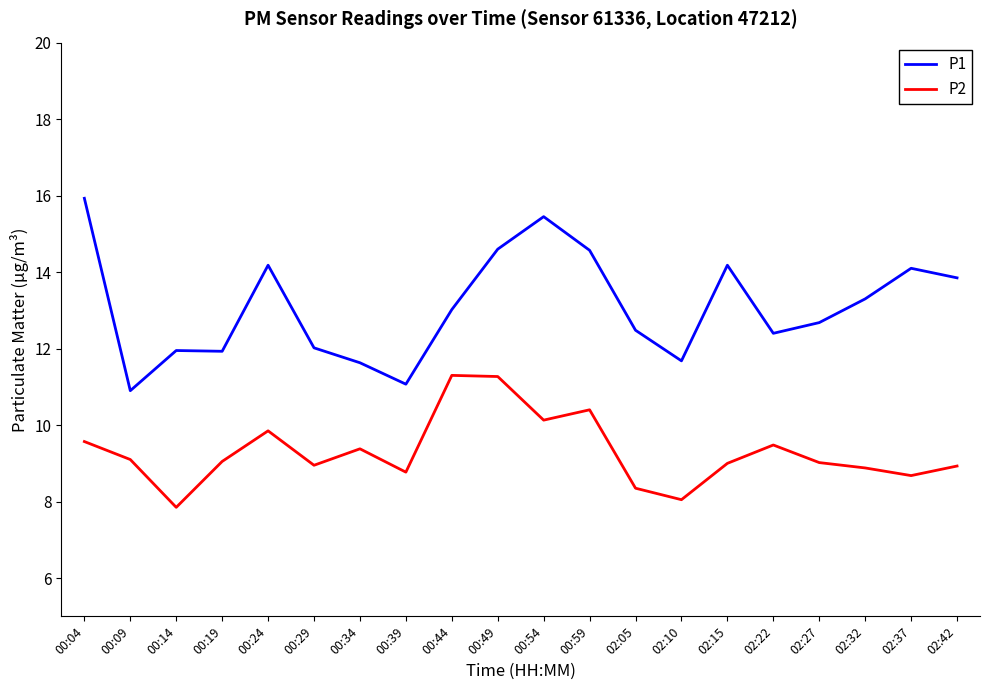

Which series has the largest range (max minus min)?

P1